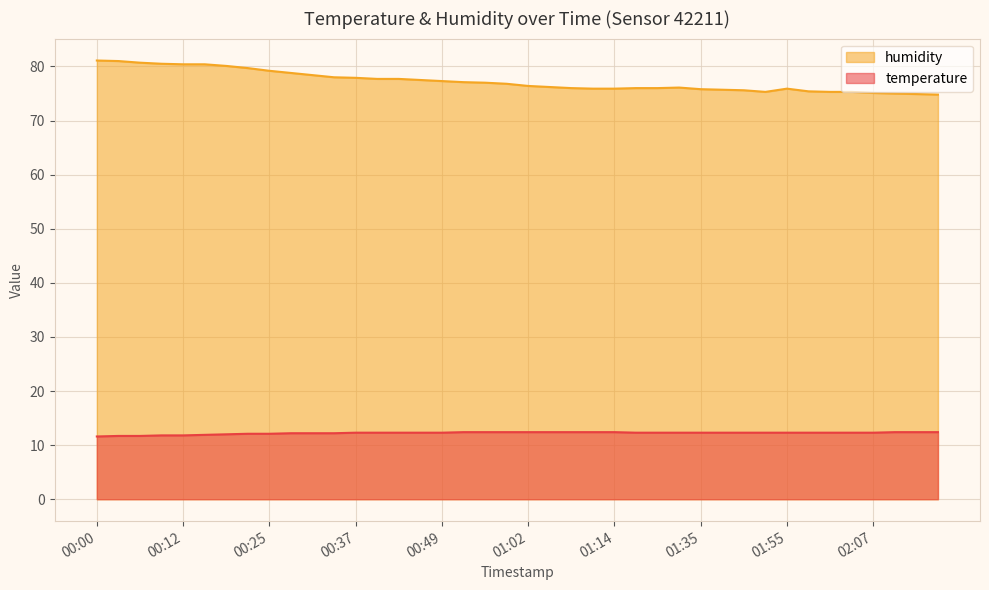

Reading left to right, transcribe all the data shown in this chart.

temperature: 11.6	11.7	11.7	11.8	11.8	11.9	12.0	12.1	12.1	12.2	12.2	12.2	12.3	12.3	12.3	12.3	12.3	12.4	12.4	12.4	12.4	12.4	12.4	12.4	12.4	12.3	12.3	12.3	12.3	12.3	12.3	12.3	12.3	12.3	12.3	12.3	12.3	12.4	12.4	12.4
humidity: 81.1	81.0	80.7	80.5	80.4	80.4	80.1	79.7	79.2	78.8	78.4	78.0	77.9	77.7	77.7	77.5	77.3	77.1	77.0	76.8	76.4	76.2	76.0	75.9	75.9	76.0	76.0	76.1	75.8	75.7	75.6	75.3	75.9	75.4	75.3	75.3	75.1	75.0	74.9	74.8